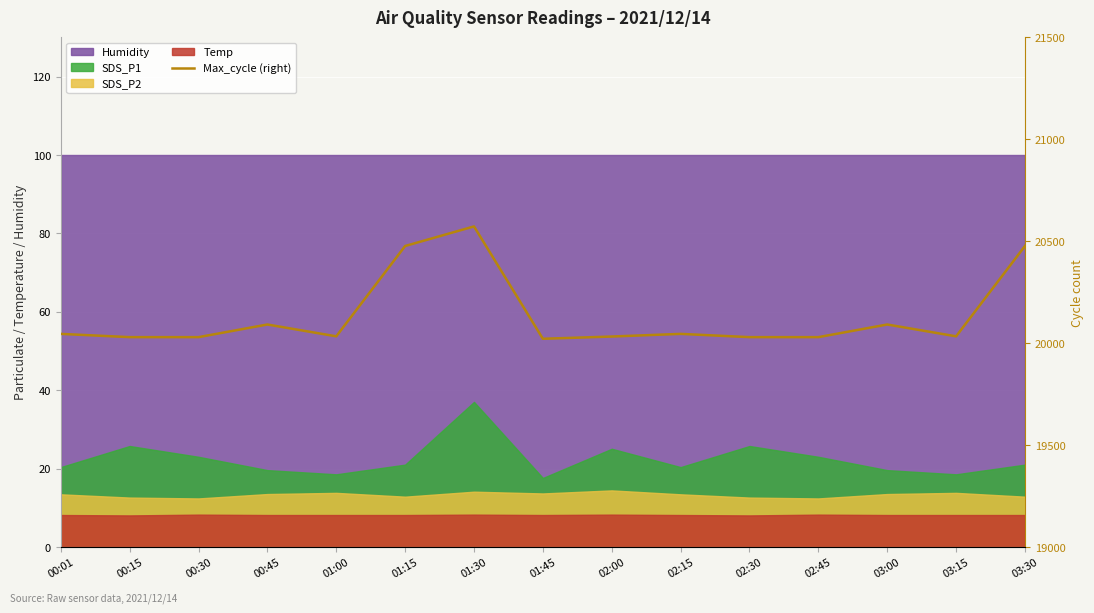

The value at 01:15 is 28495. True or false?

False